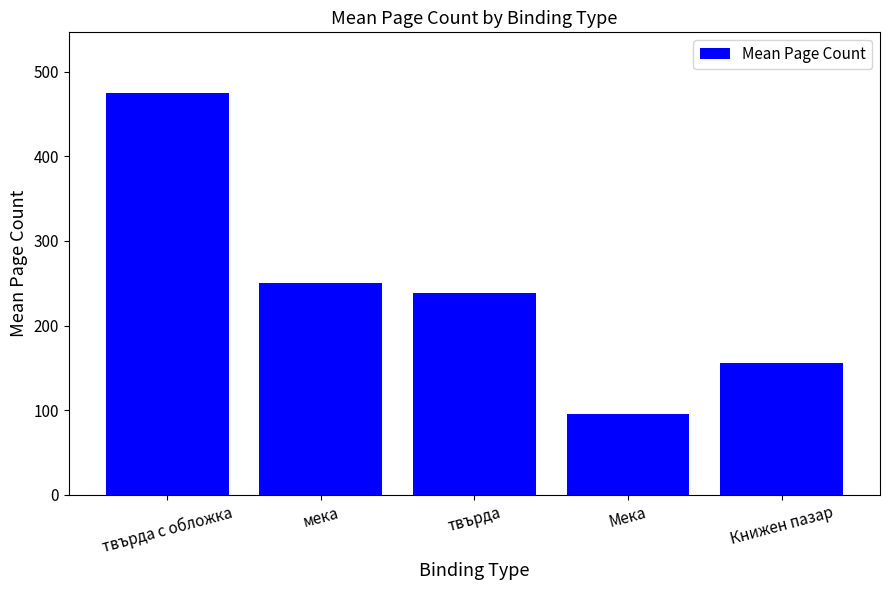

What is the ratio of the value at твърда to the value at твърда с обложка?

0.5